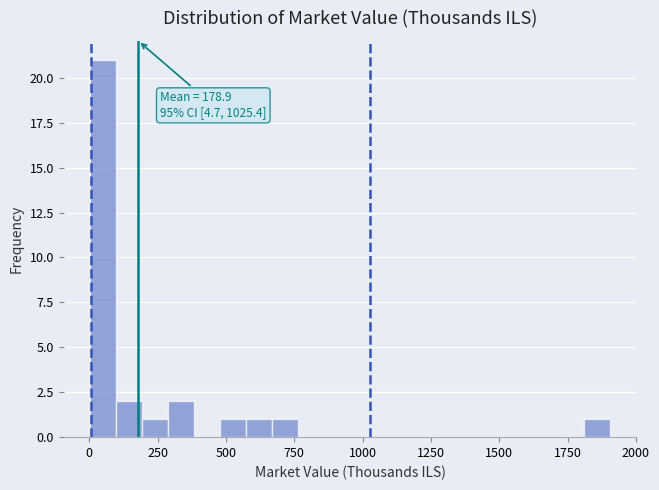

Read against the x-axis, roughly where is the centre of the tallest bar?

50